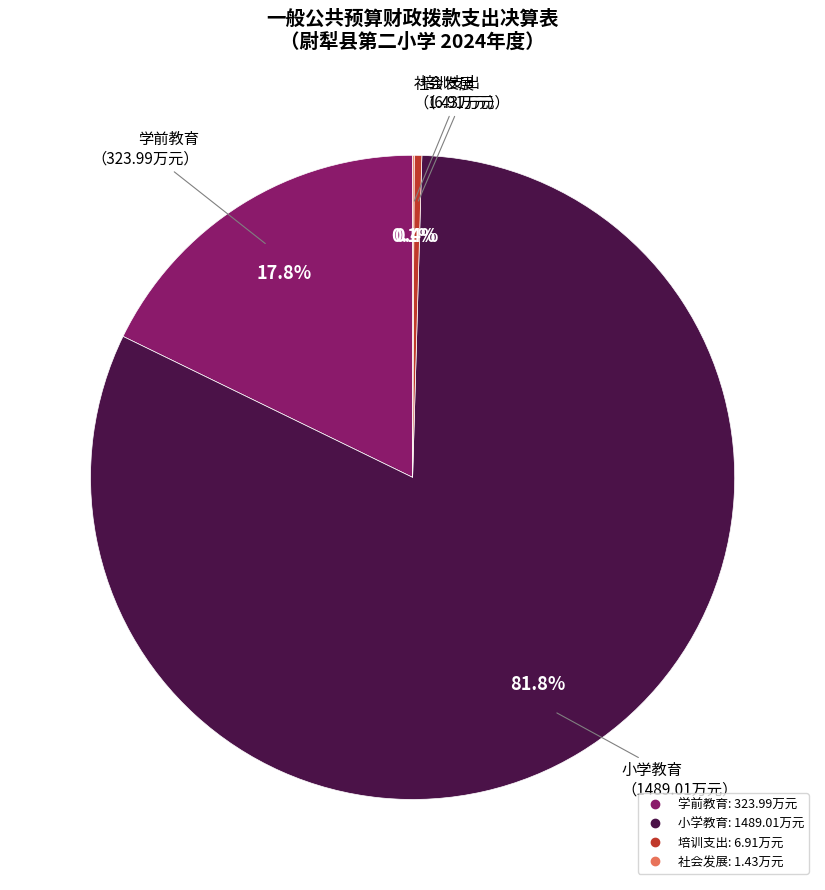

Which slice is the largest?

小学教育